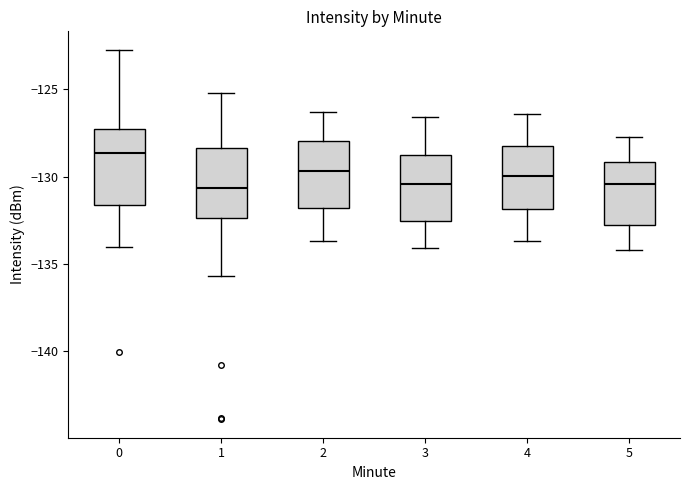

Reading left to right, transcribe this box plot: for each box, give where its median line is, the range the box spans, and where its two whiskers end, as read against the y-axis. The values are not printed on the chart, so give them approximately, as read against the axis.

0: median -128.5, box -131.5 to -127.5, whiskers -134.0 to -122.5
1: median -130.5, box -132.5 to -128.5, whiskers -135.5 to -125.0
2: median -129.5, box -132.0 to -128.0, whiskers -133.5 to -126.5
3: median -130.5, box -132.5 to -128.5, whiskers -134.0 to -126.5
4: median -130.0, box -132.0 to -128.0, whiskers -133.5 to -126.5
5: median -130.5, box -132.5 to -129.0, whiskers -134.0 to -127.5